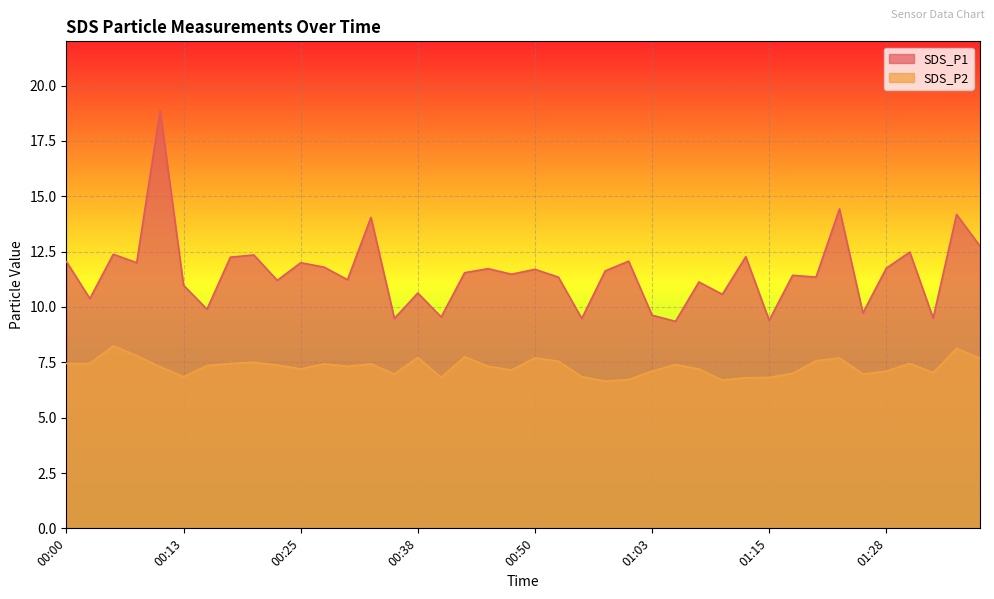

What is the total value across all series at 01:25?

16.7